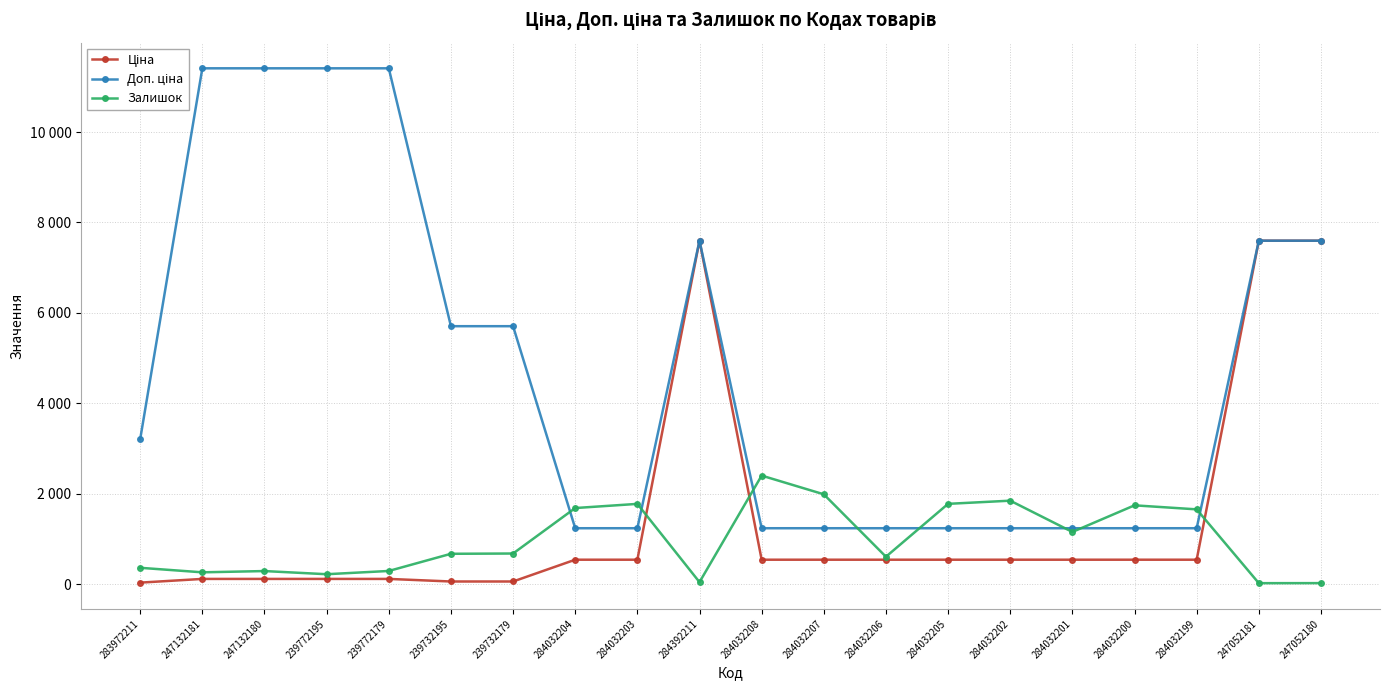

Between 284032205 and 247052180, which is larger?

247052180